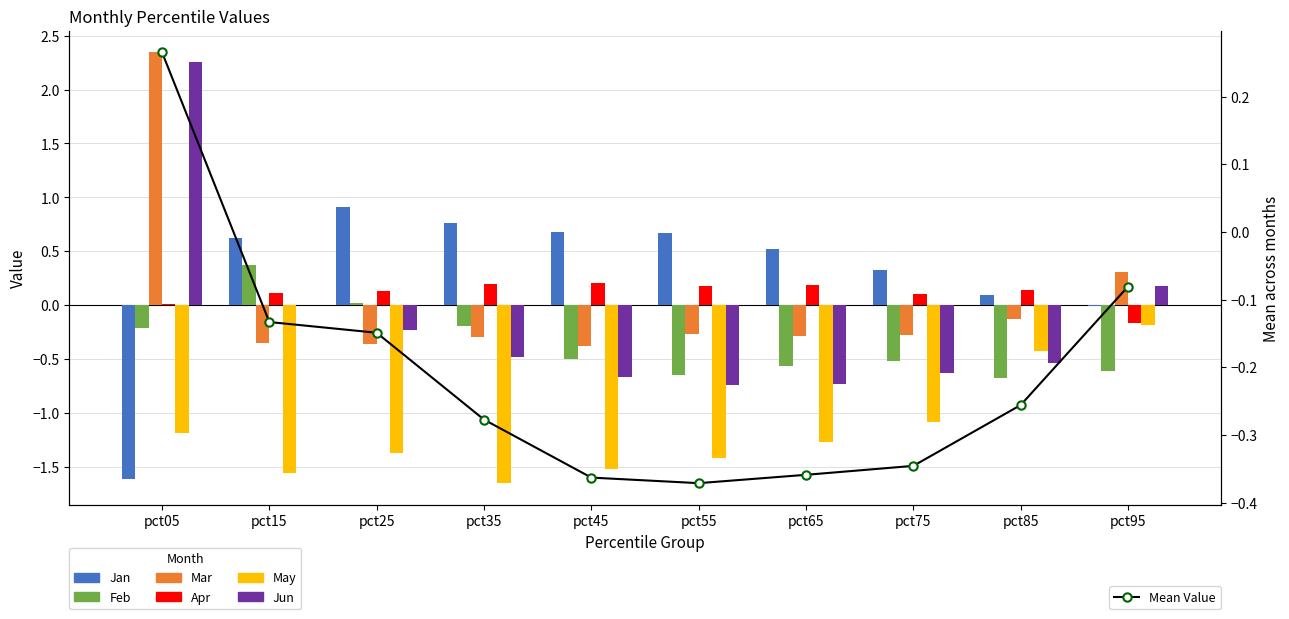

What is the value of the Jan bar at the 4th from the left?

0.8